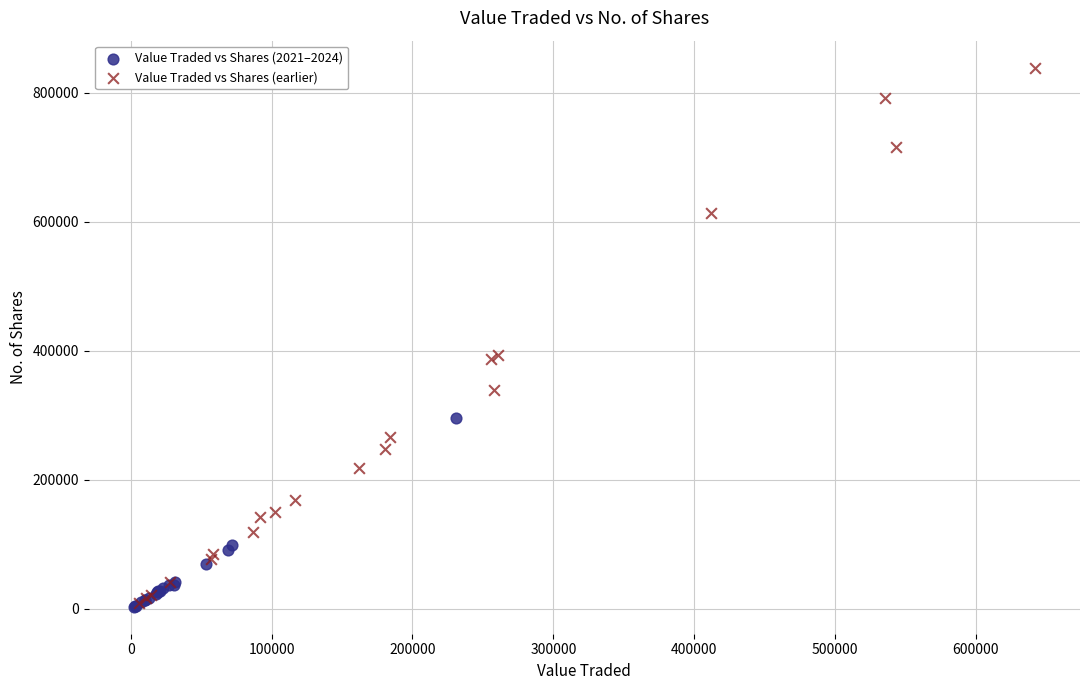

Which series has the largest Y range (max minus min)?

Value Traded vs Shares (earlier)